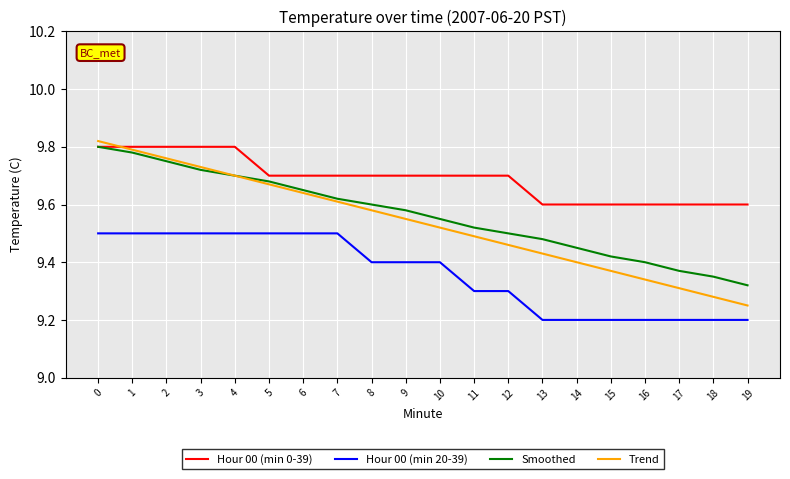

Rank the series at 17 from highest to lowest value.

Hour 00 (min 0-39), Smoothed, Trend, Hour 00 (min 20-39)